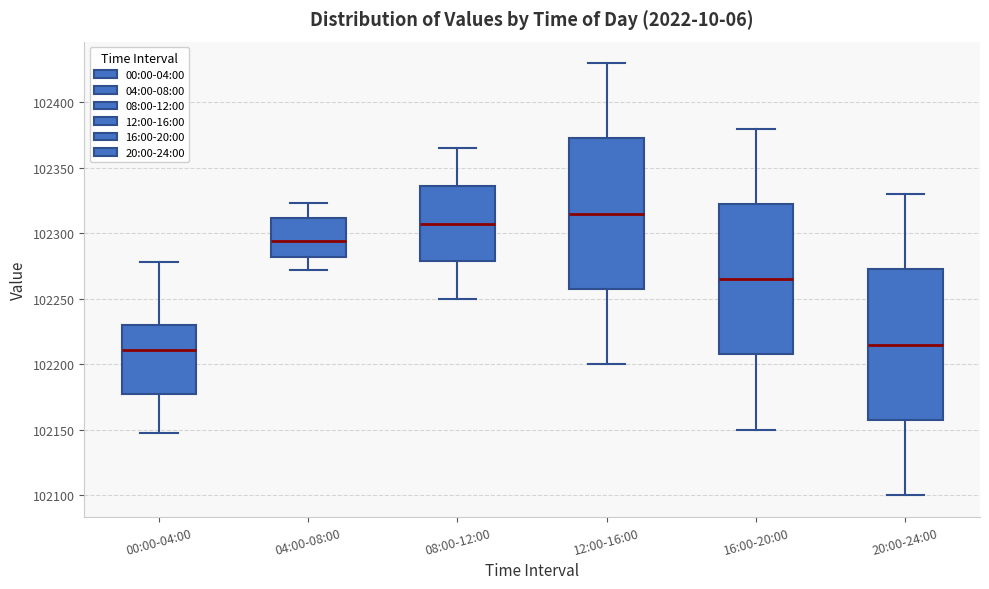

Where does the lower whisker of the box for 00:00-04:00 end on the y-axis? The values are not printed on the chart, so give them approximately, as read against the axis.

102145